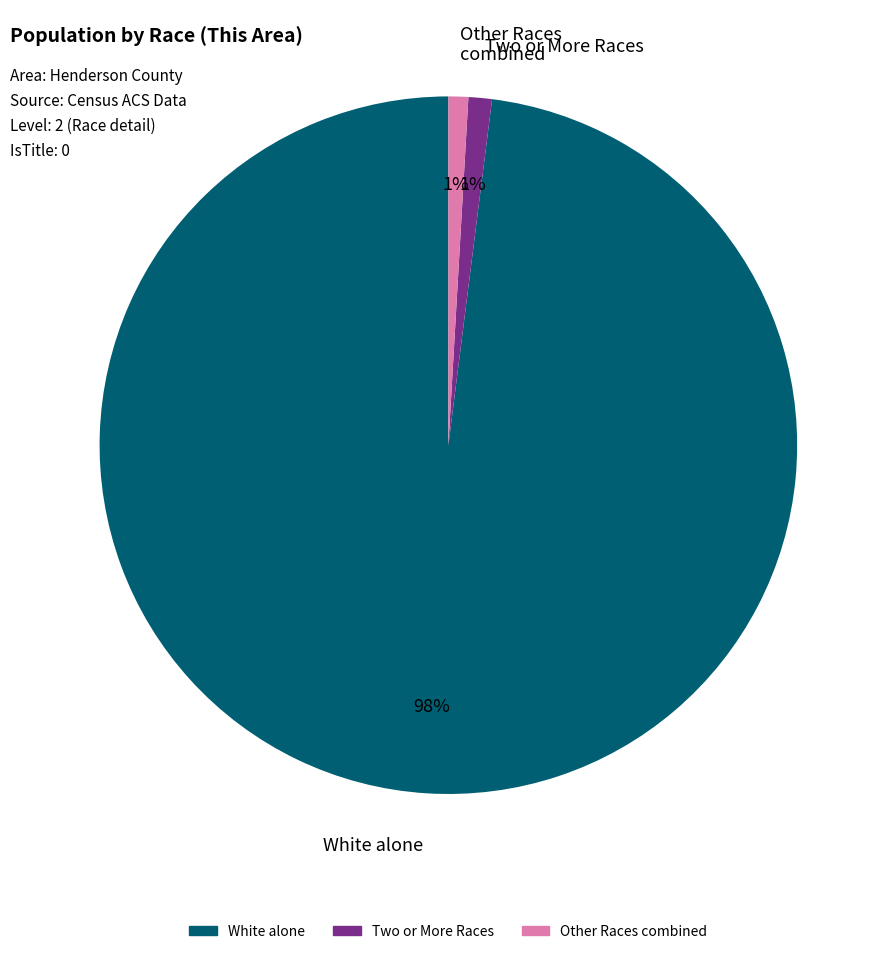

Is there any slice that represents more than half of the pie?

Yes